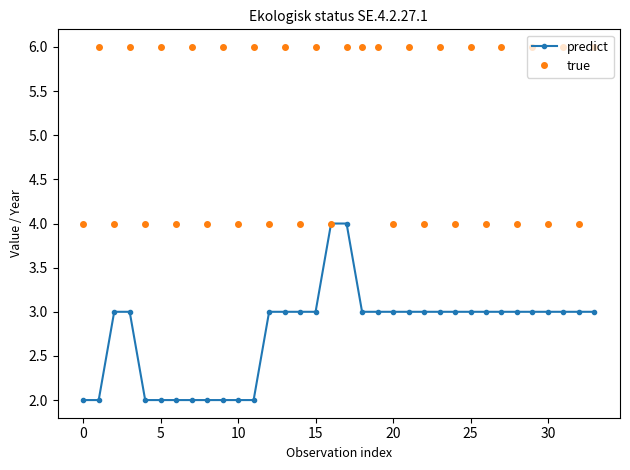

At how many categories does at least one series exceed 5?

18